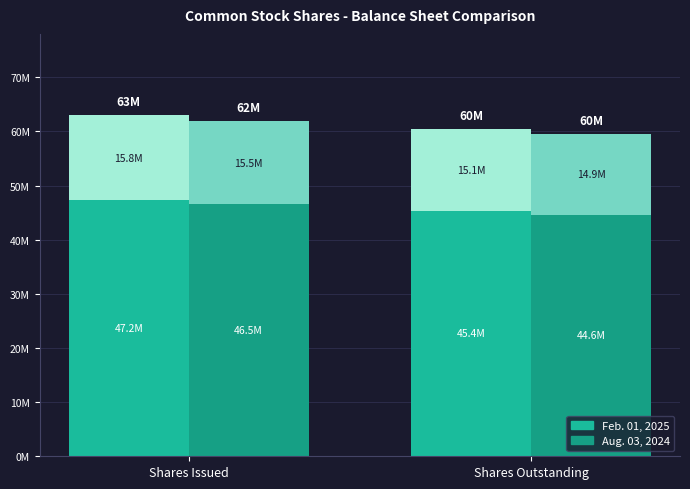

Between Shares Issued and Shares Outstanding, which series saw the biggest shift?

Feb. 01, 2025